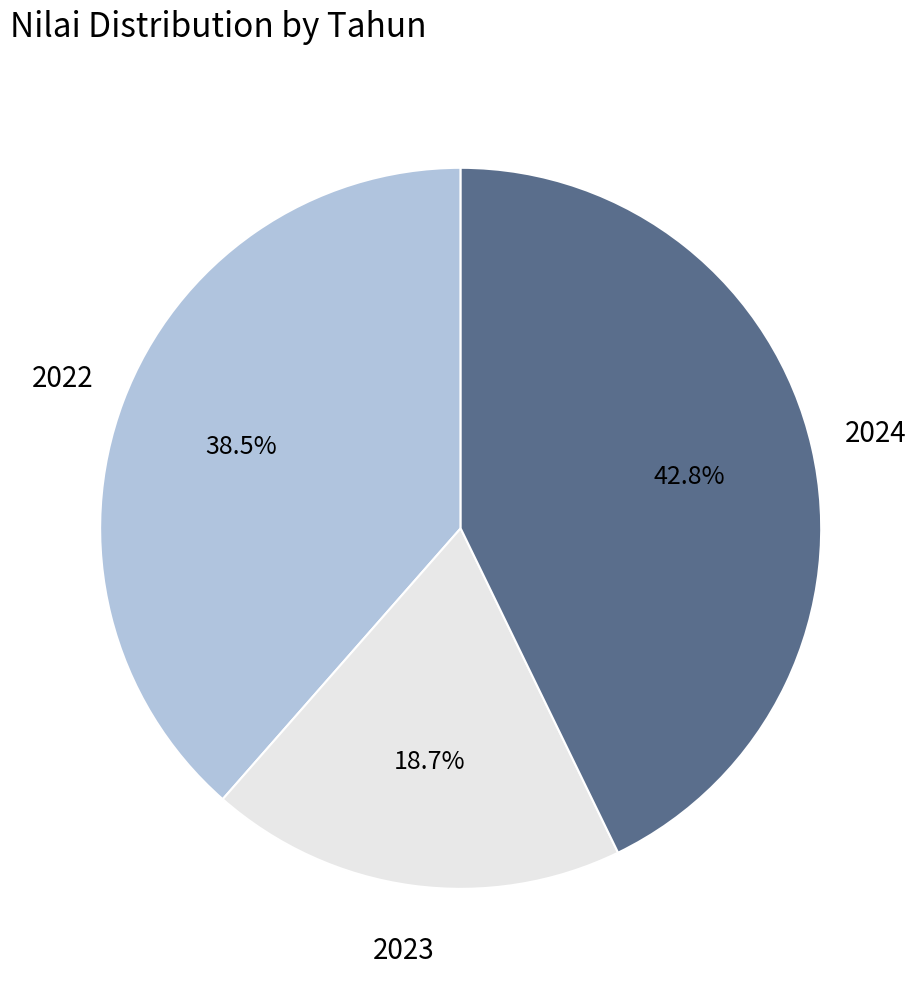

What is the smallest slice in the pie chart?

2023